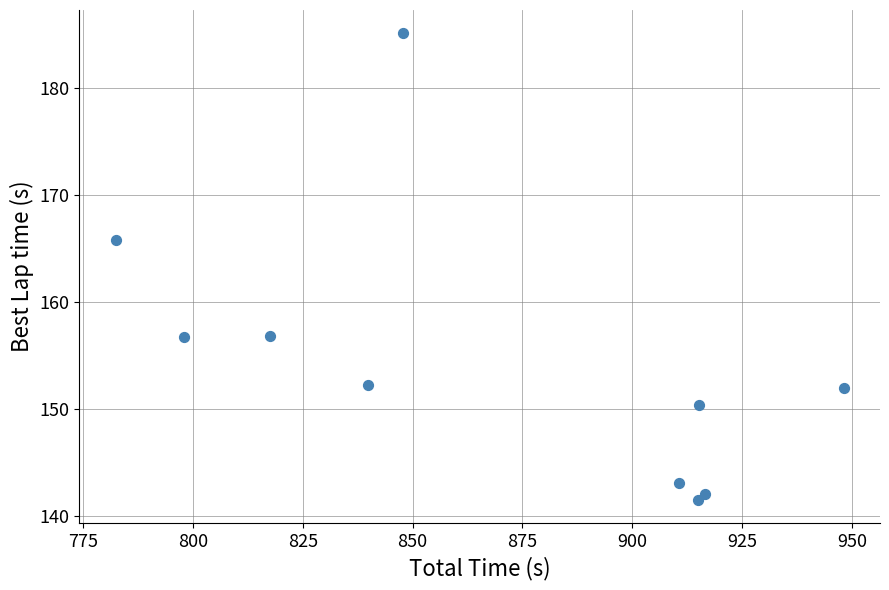

What is the range of X values (max minus min)?

165.6